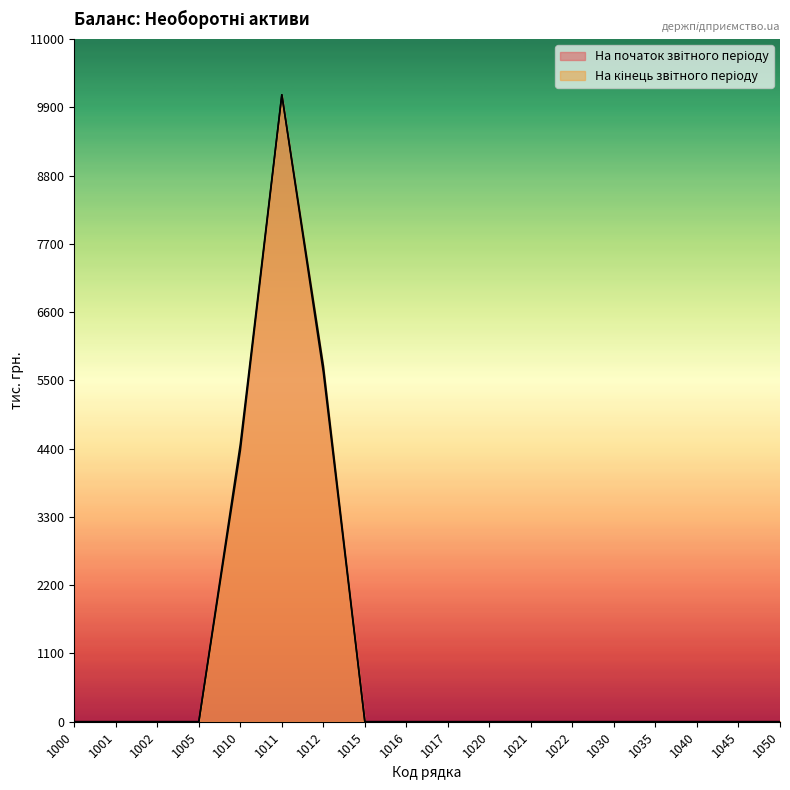

Reading left to right, extract all data points from this chart.

На початок звітного періоду: 1000=0	1001=0	1002=0	1005=0	1010=4475	1011=10102	1012=5627	1015=0	1016=0	1017=0	1020=0	1021=0	1022=0	1030=0	1035=0	1040=0	1045=0	1050=0
На кінець звітного періоду: 1000=0	1001=0	1002=0	1005=0	1010=4370	1011=10102	1012=5732	1015=0	1016=0	1017=0	1020=0	1021=0	1022=0	1030=0	1035=0	1040=0	1045=0	1050=0